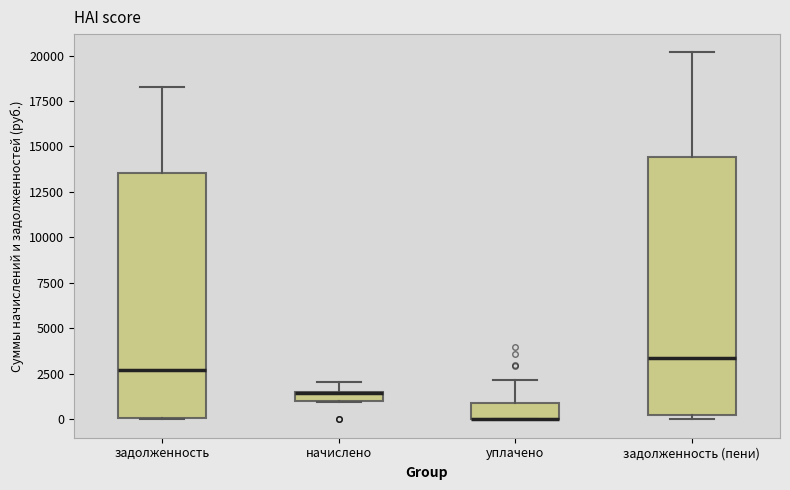

Where is the lower edge of the box for задолженность on the y-axis? The values are not printed on the chart, so give them approximately, as read against the axis.

0